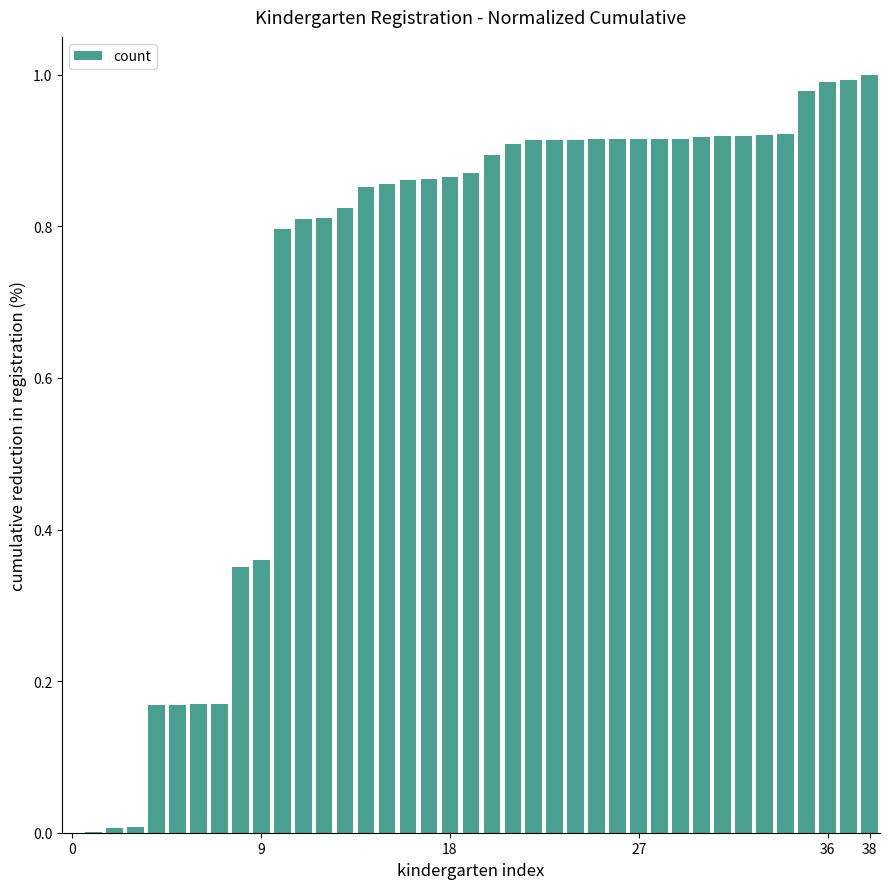

What is the sum of all values?

27.5